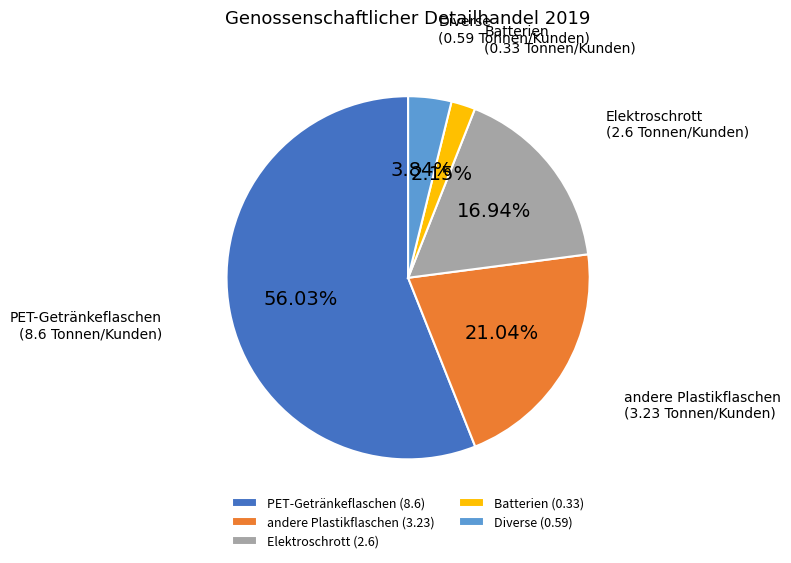

Does PET-Getränkeflaschen represent more than half of the total?

Yes